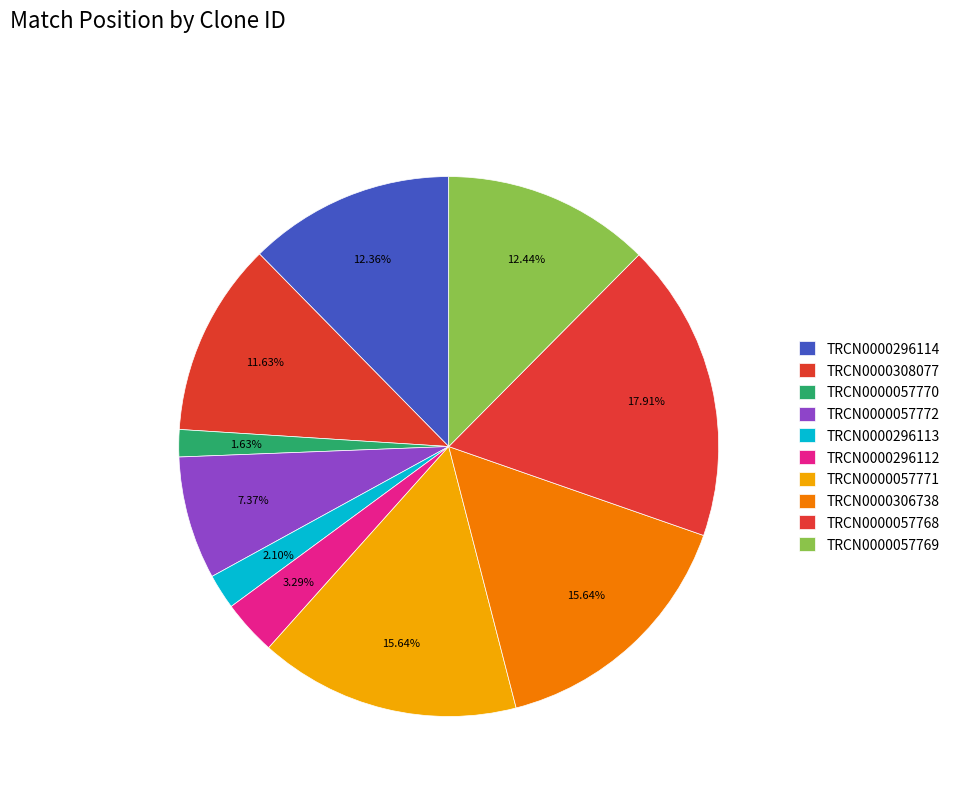

To the nearest percent, what is the average slice percentage?

10%